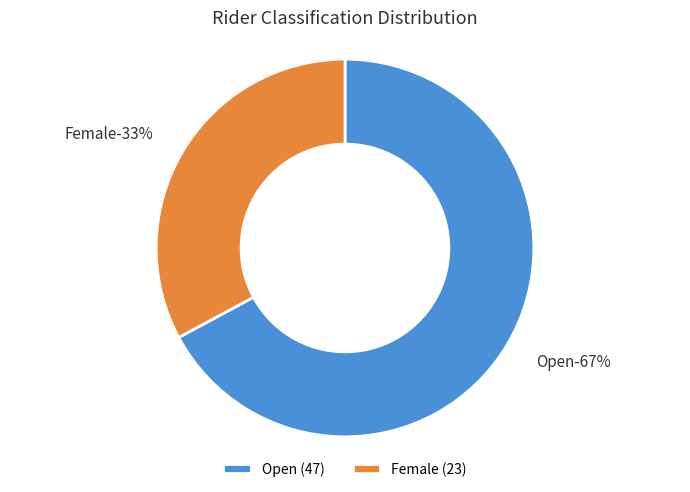

To the nearest percent, what is the combined percentage of Open and Female?

100%